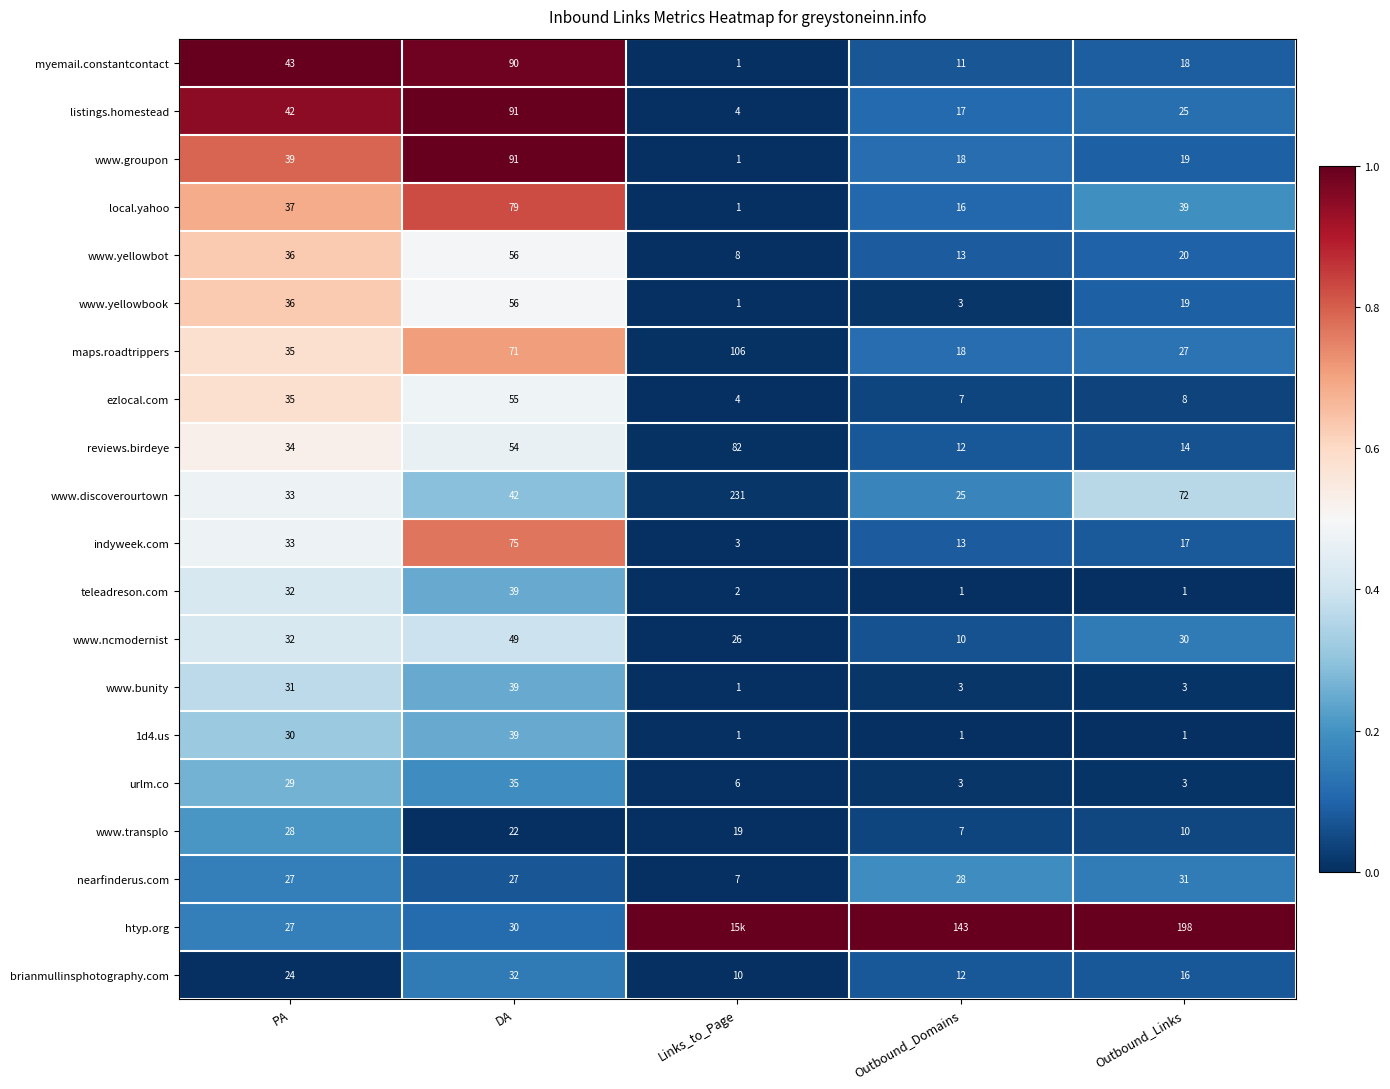

At which label does indyweek.com first exceed 17?

PA